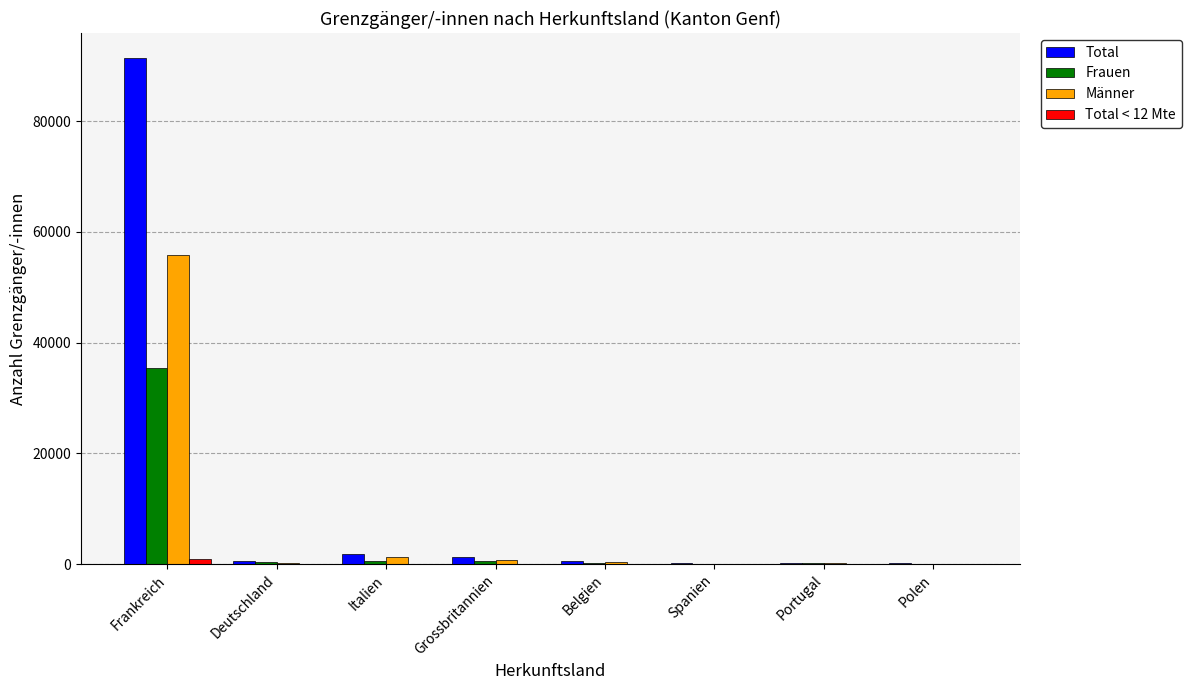

Between Frankreich and Grossbritannien, which series saw the biggest shift?

Total